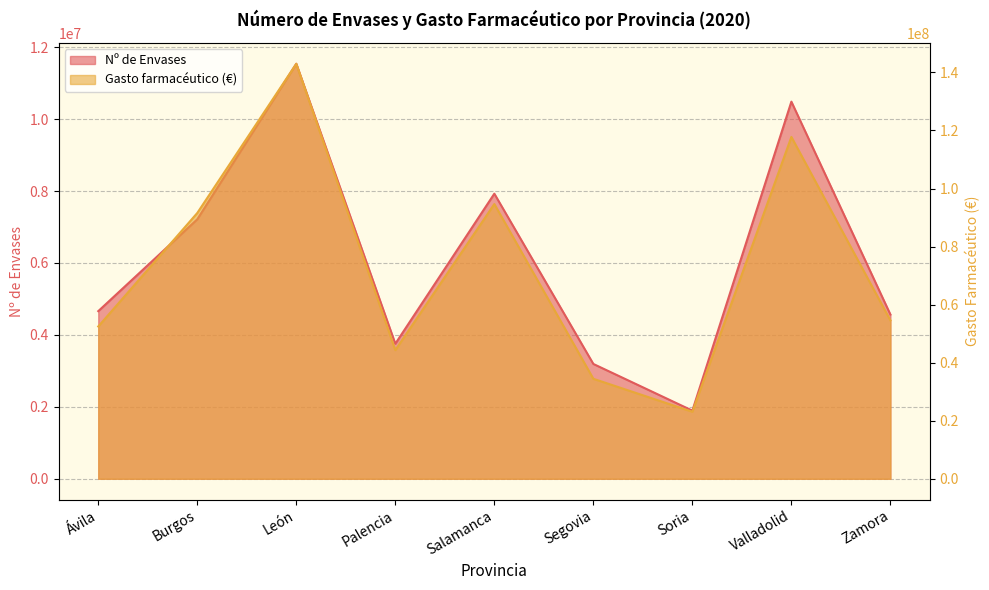

Between Soria and Zamora, which series saw the biggest shift?

Gasto farmacéutico (€)